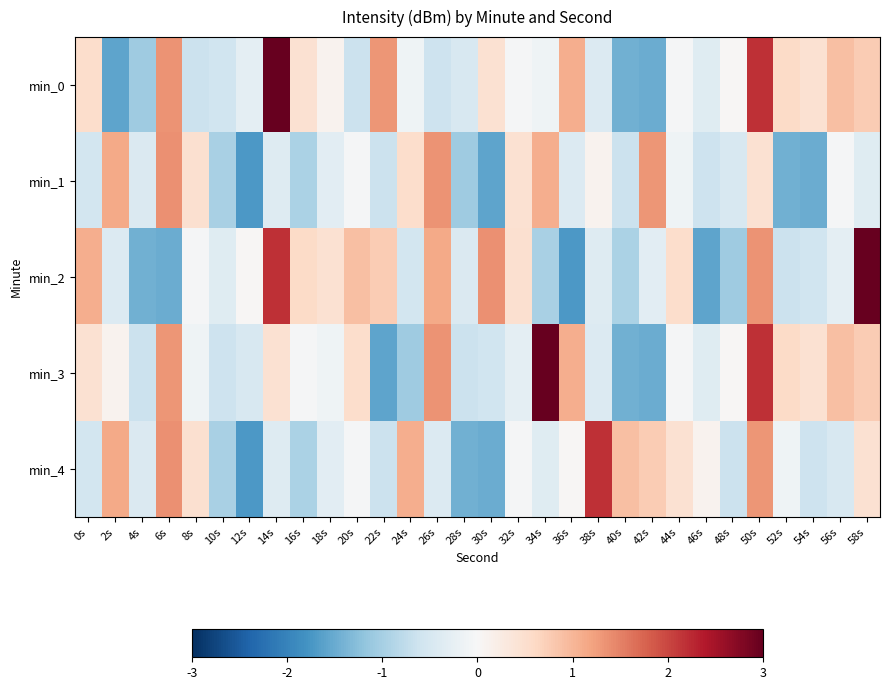

Reading left to right, extract all data points from this chart.

min_0: 0s=0.5	2s=-1.6	4s=-1.1	6s=1.3	8s=-0.6	10s=-0.6	12s=-0.3	14s=3.1	16s=0.4	18s=0.1	20s=-0.6	22s=1.3	24s=-0.1	26s=-0.6	28s=-0.5	30s=0.5	32s=-0.0	34s=-0.1	36s=1.1	38s=-0.4	40s=-1.4	42s=-1.5	44s=-0.0	46s=-0.4	48s=0.0	50s=2.2	52s=0.6	54s=0.5	56s=0.9	58s=0.8
min_1: 0s=-0.6	2s=1.1	4s=-0.4	6s=1.4	8s=0.5	10s=-1.0	12s=-1.7	14s=-0.4	16s=-1.0	18s=-0.3	20s=-0.0	22s=-0.6	24s=0.5	26s=1.3	28s=-1.1	30s=-1.6	32s=0.4	34s=1.1	36s=-0.4	38s=0.1	40s=-0.6	42s=1.3	44s=-0.1	46s=-0.6	48s=-0.5	50s=0.5	52s=-1.4	54s=-1.5	56s=-0.0	58s=-0.4
min_2: 0s=1.1	2s=-0.4	4s=-1.4	6s=-1.5	8s=-0.0	10s=-0.4	12s=0.0	14s=2.2	16s=0.6	18s=0.5	20s=0.9	22s=0.8	24s=-0.6	26s=1.1	28s=-0.4	30s=1.4	32s=0.5	34s=-1.0	36s=-1.7	38s=-0.4	40s=-1.0	42s=-0.3	44s=0.5	46s=-1.6	48s=-1.1	50s=1.3	52s=-0.6	54s=-0.6	56s=-0.3	58s=3.1
min_3: 0s=0.4	2s=0.1	4s=-0.6	6s=1.3	8s=-0.1	10s=-0.6	12s=-0.5	14s=0.5	16s=-0.0	18s=-0.1	20s=0.5	22s=-1.6	24s=-1.1	26s=1.3	28s=-0.6	30s=-0.6	32s=-0.3	34s=3.1	36s=1.1	38s=-0.4	40s=-1.4	42s=-1.5	44s=-0.0	46s=-0.4	48s=0.0	50s=2.2	52s=0.6	54s=0.5	56s=0.9	58s=0.8
min_4: 0s=-0.6	2s=1.1	4s=-0.4	6s=1.4	8s=0.5	10s=-1.0	12s=-1.7	14s=-0.4	16s=-1.0	18s=-0.3	20s=-0.0	22s=-0.6	24s=1.1	26s=-0.4	28s=-1.4	30s=-1.5	32s=-0.0	34s=-0.4	36s=0.0	38s=2.2	40s=0.9	42s=0.8	44s=0.4	46s=0.1	48s=-0.6	50s=1.3	52s=-0.1	54s=-0.6	56s=-0.5	58s=0.5